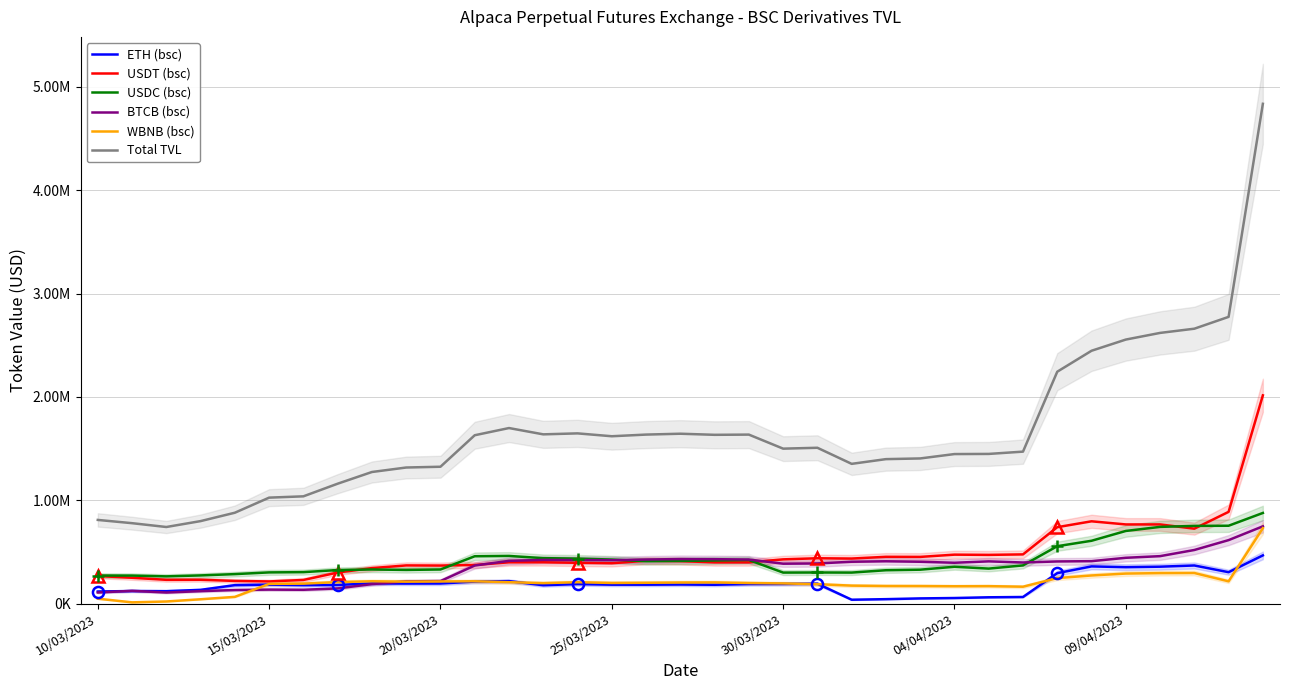

Which series changed the most between 10 and 12?

Total TVL